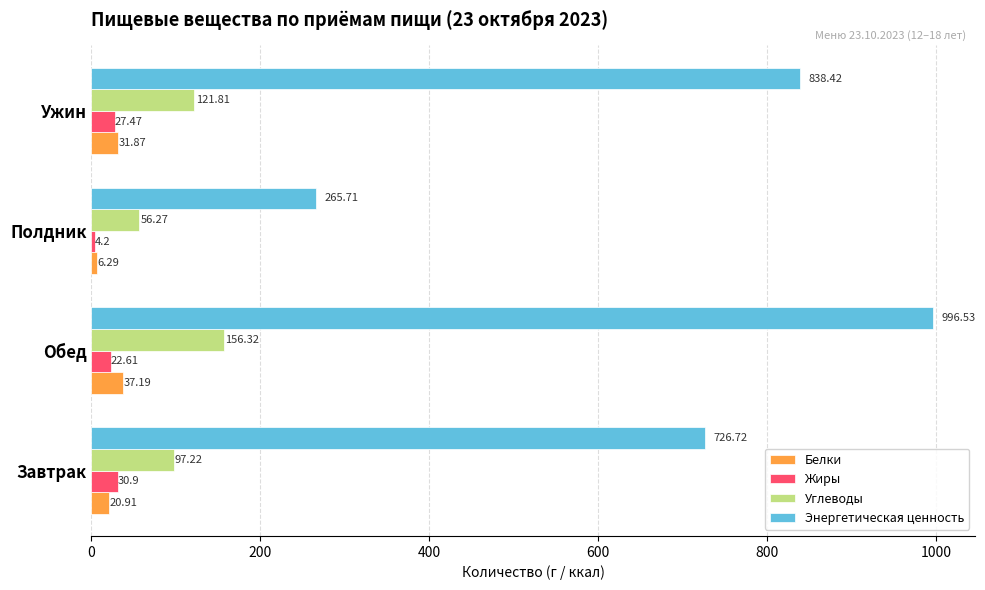

Rank the series at Завтрак from lowest to highest value.

Белки, Жиры, Углеводы, Энергетическая ценность